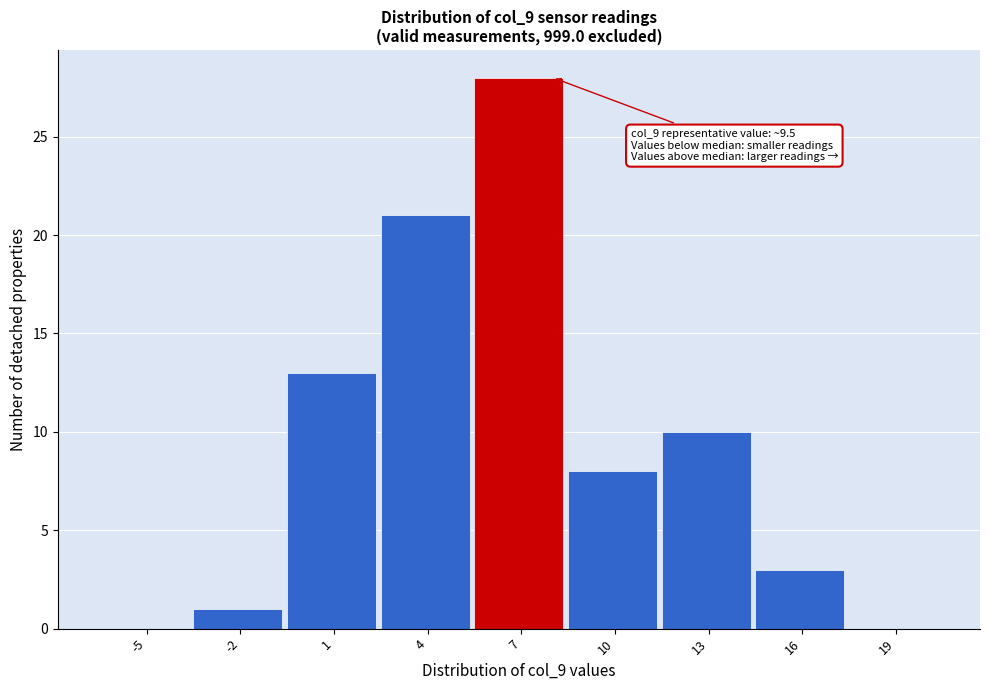

Reading left to right, extract all data points from this chart.

-5=0	-2=1	1=13	4=21	7=28	10=8	13=10	16=3	19=0